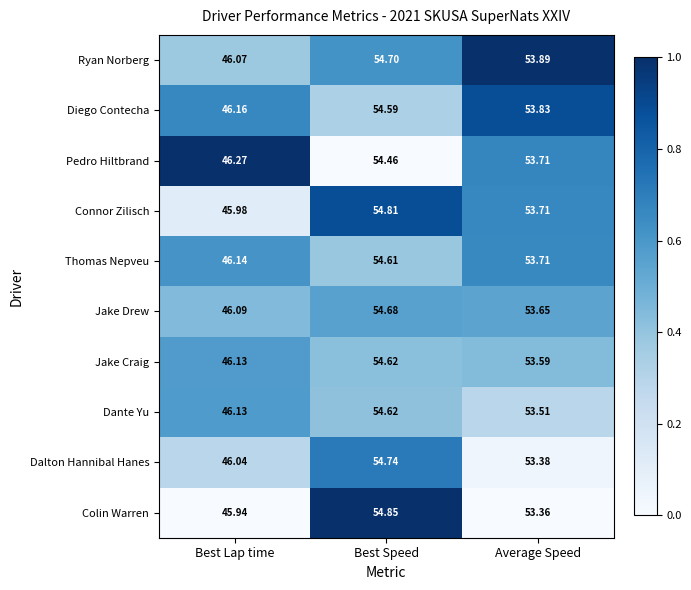

Between Best Lap time and Average Speed, which series saw the biggest shift?

Ryan Norberg